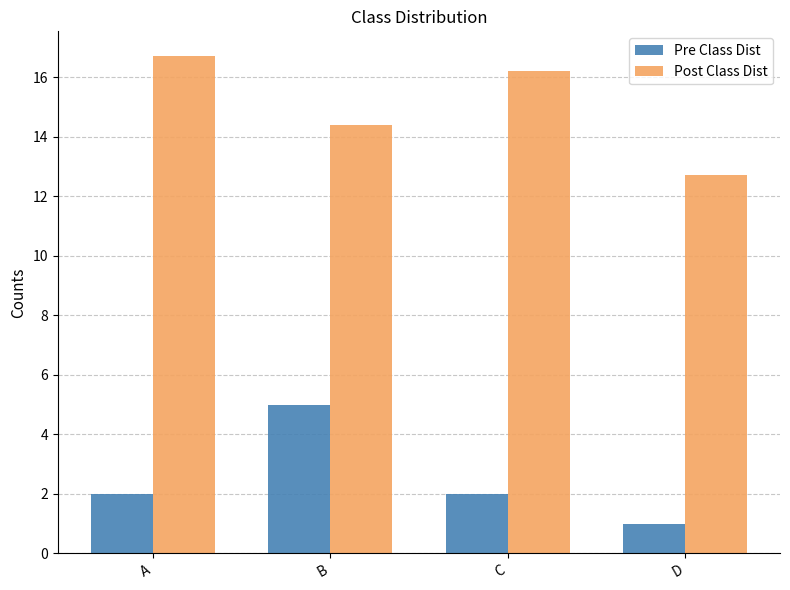

What are all the series names shown in the legend?

Pre Class Dist, Post Class Dist